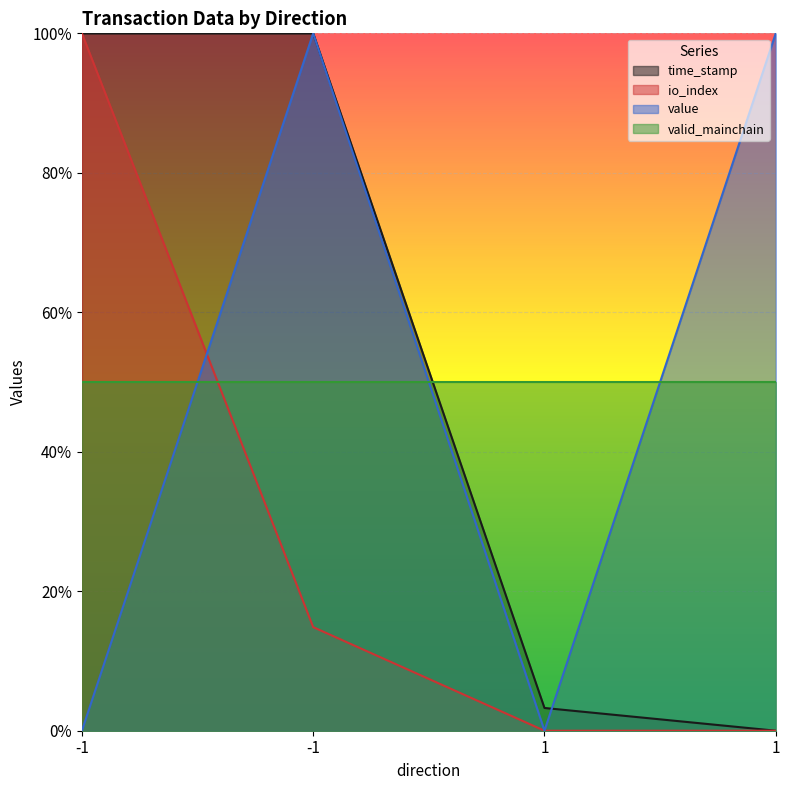

At which category does value reach its first local valley?

1